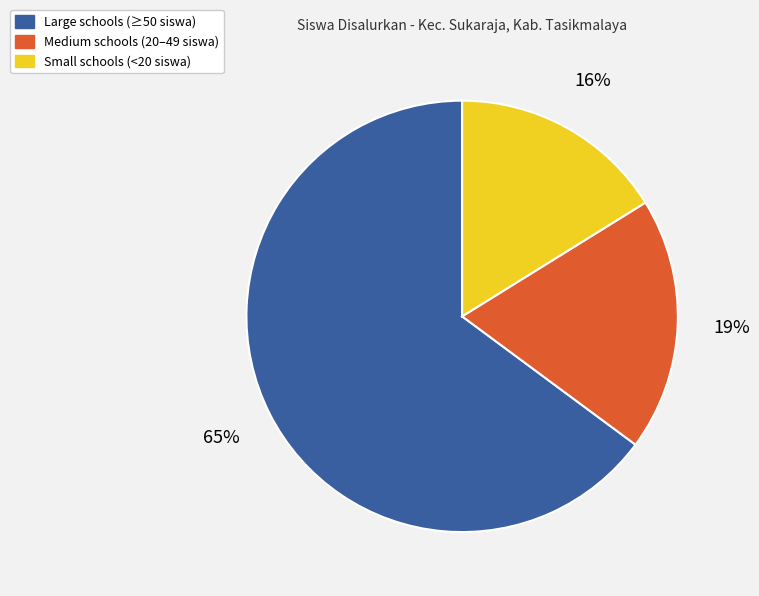

Is there any slice that represents more than half of the pie?

Yes